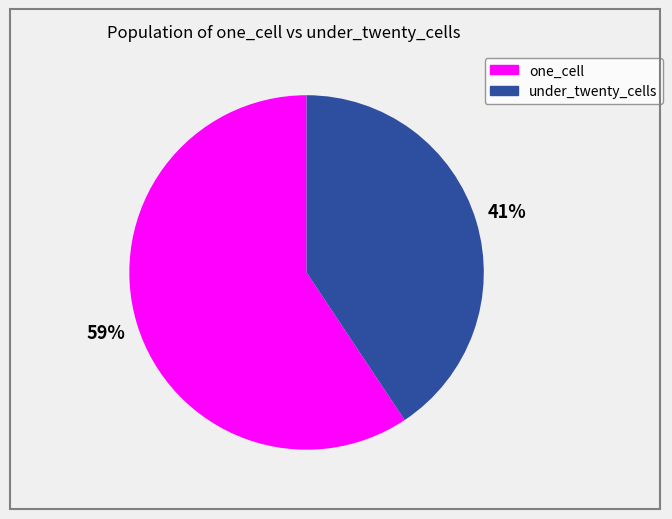

To the nearest percent, what is the combined percentage of under_twenty_cells and one_cell?

100%